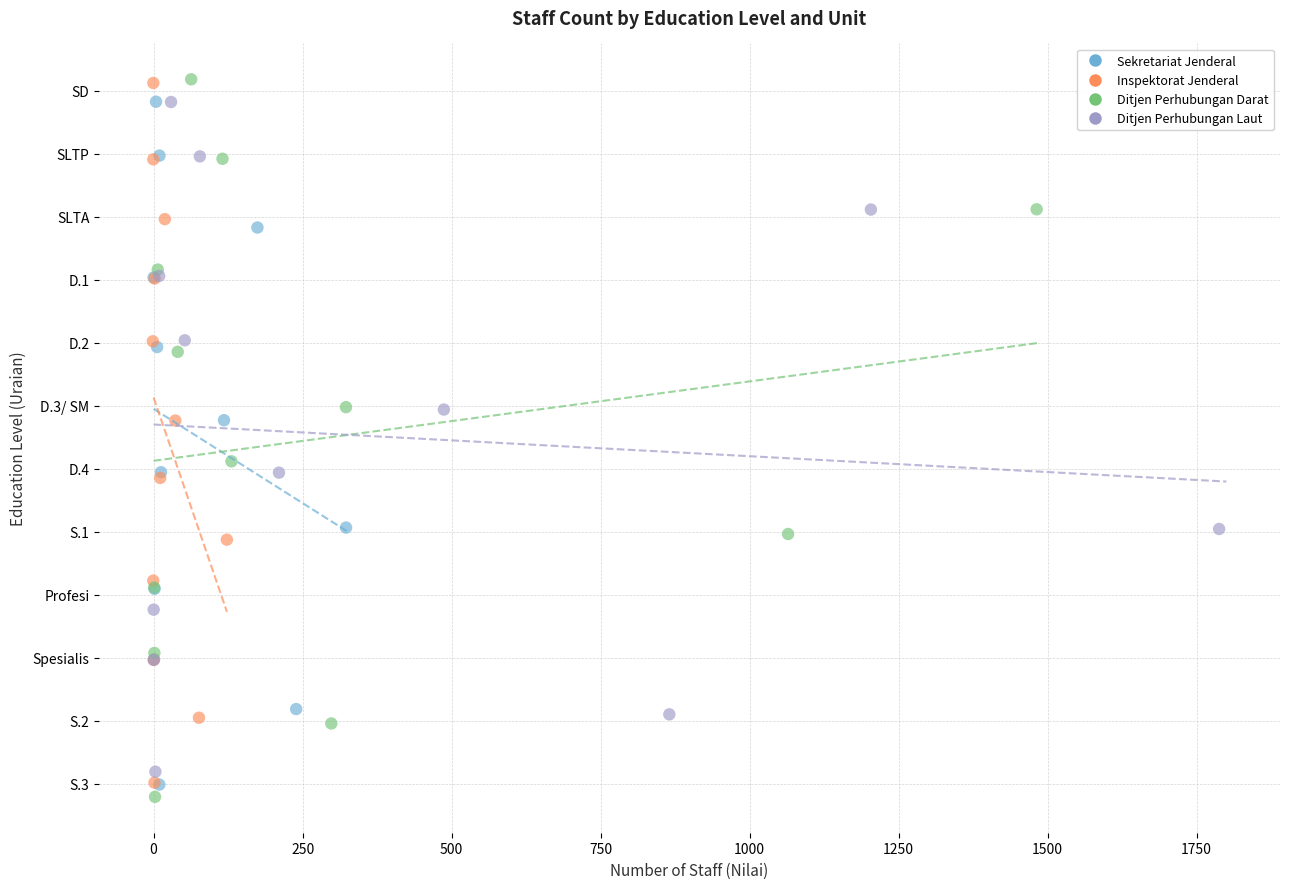

Which series contains the lowest Y value?

Ditjen Perhubungan Darat